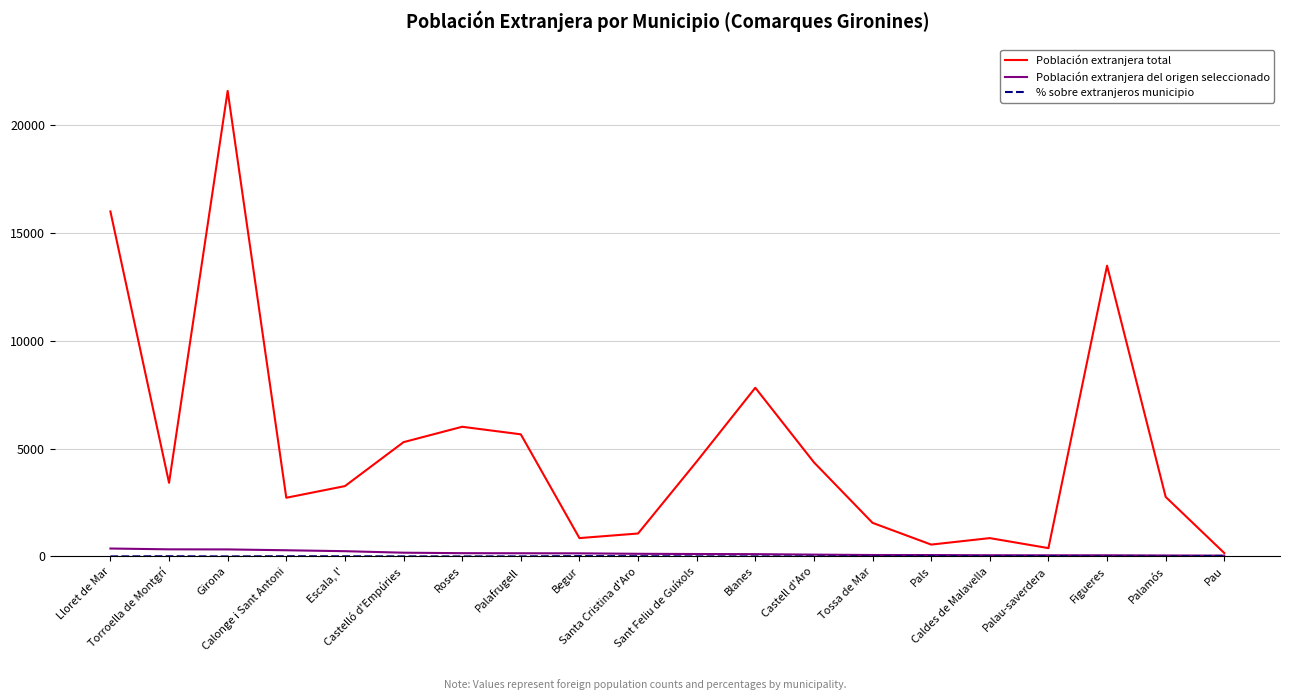

What is the difference between the Población extranjera total values at Sant Feliu de Guíxols and Castelló d'Empúries?

902.0